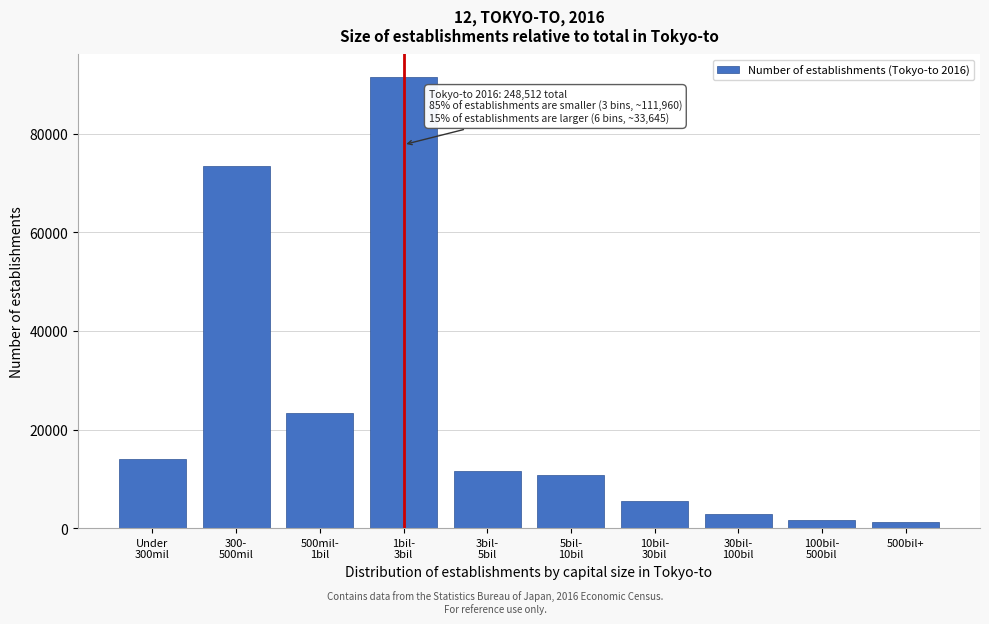

Reading left to right, list all the values displayed in this chart.

14024	73538	23398	91525	11521	10729	5541	2954	1690	1236